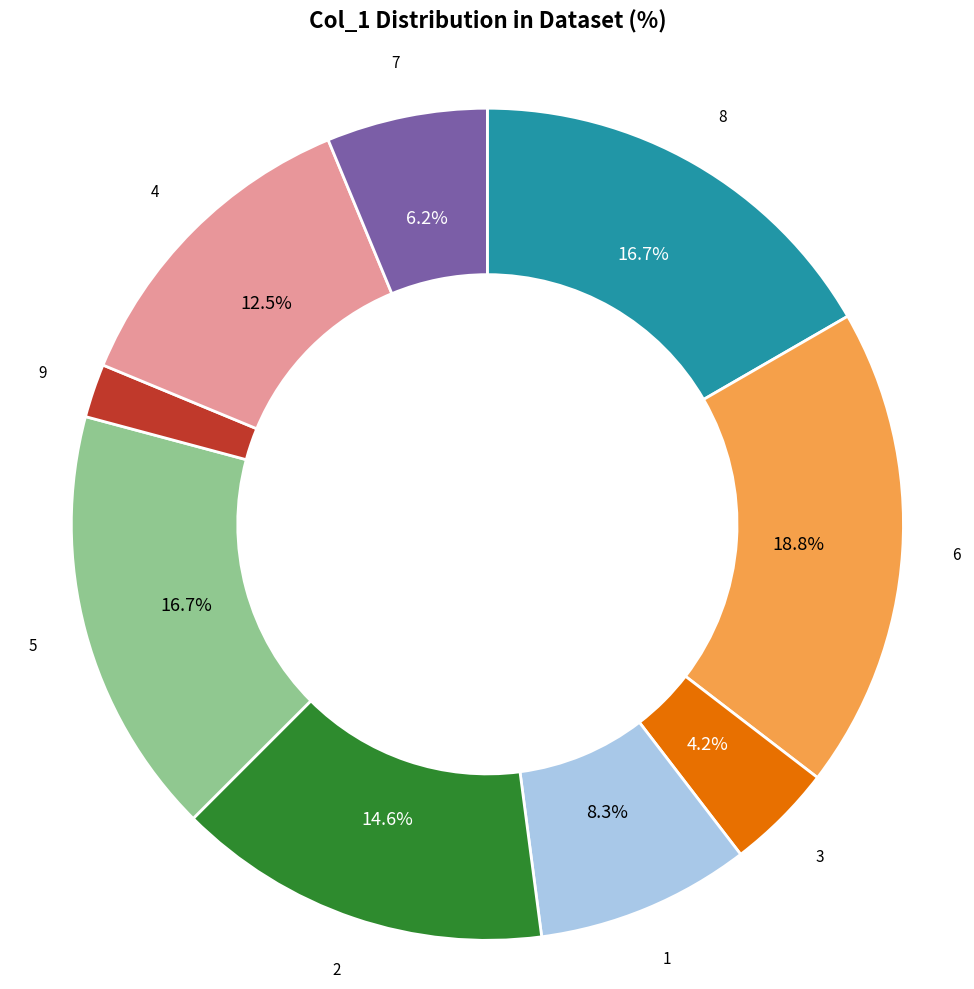

What percentage is NOT represented by 5?

83.3%